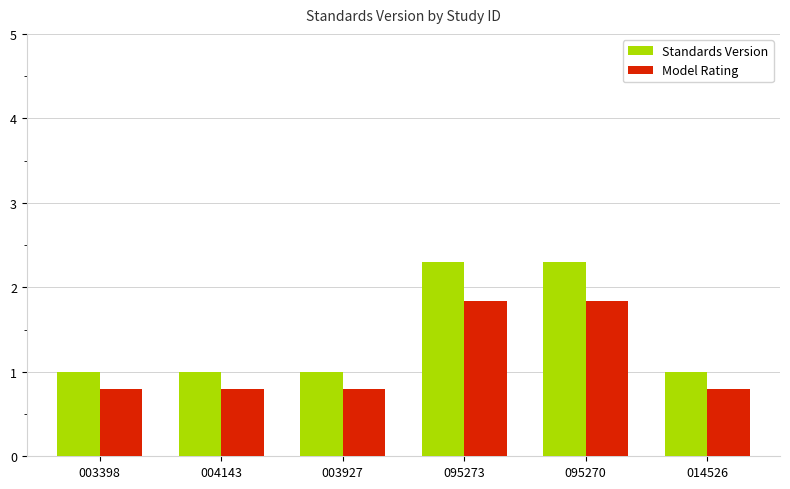

At 003927, list the series in order from largest to smallest.

Standards Version, Model Rating